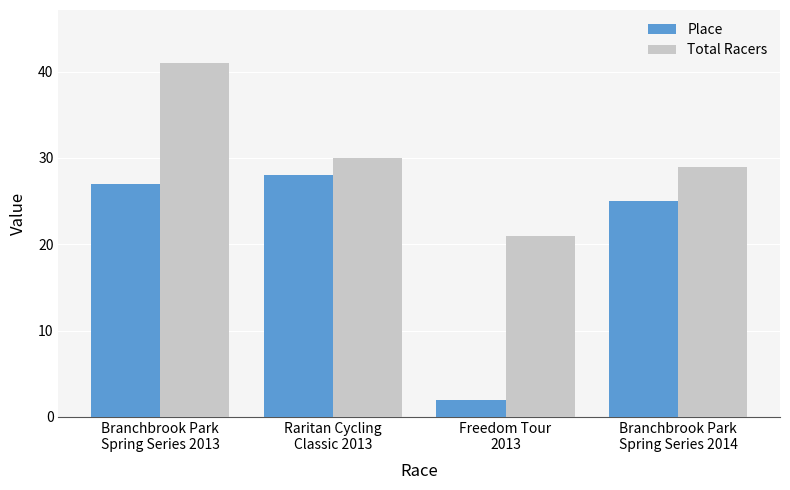

Rank the series at Raritan Cycling
Classic 2013 from lowest to highest value.

Place, Total Racers